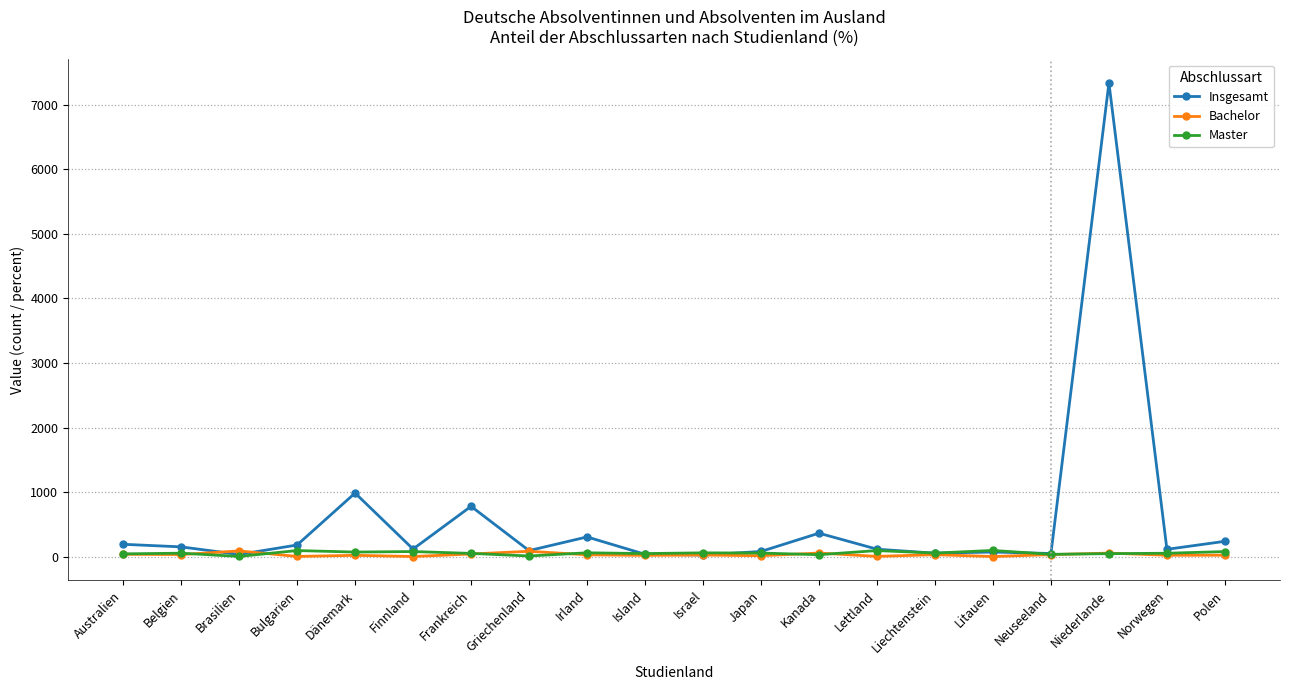

Which series has the largest total across all categories?

Insgesamt